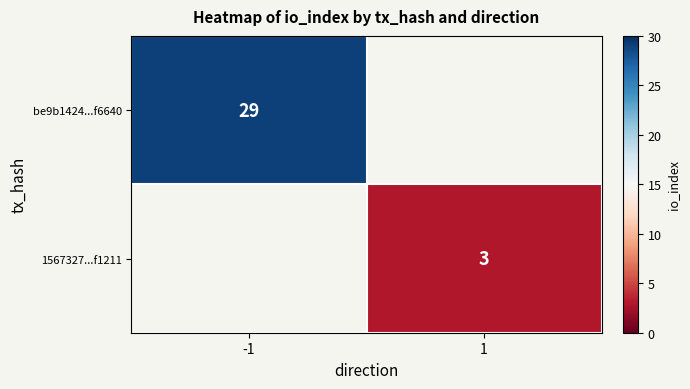

The 1567327...f1211 series shows 3 at 1. True or false?

True